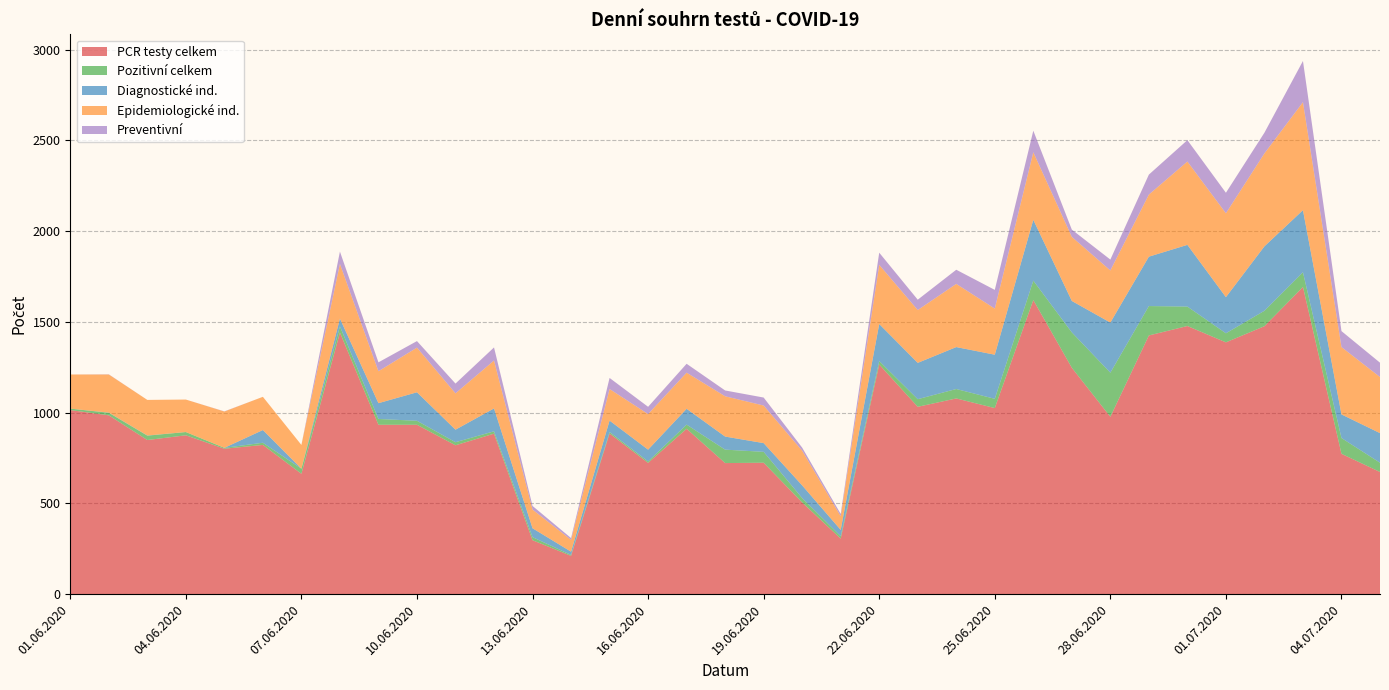

Reading left to right, extract all data points from this chart.

PCR testy celkem: 01.06.2020=1014	02.06.2020=985	03.06.2020=849	04.06.2020=875	05.06.2020=801	06.06.2020=822	07.06.2020=663	08.06.2020=1441	09.06.2020=933	10.06.2020=933	11.06.2020=820	12.06.2020=884	13.06.2020=297	14.06.2020=211	15.06.2020=885	16.06.2020=723	17.06.2020=911	18.06.2020=722	19.06.2020=724	20.06.2020=505	21.06.2020=306	22.06.2020=1265	23.06.2020=1032	24.06.2020=1078	25.06.2020=1025	26.06.2020=1620	27.06.2020=1247	28.06.2020=977	29.06.2020=1425	30.06.2020=1477	01.07.2020=1387	02.07.2020=1476	03.07.2020=1692	04.07.2020=773	05.07.2020=673
Pozitivní celkem: 01.06.2020=8	02.06.2020=14	03.06.2020=24	04.06.2020=18	05.06.2020=5	06.06.2020=12	07.06.2020=28	08.06.2020=34	09.06.2020=32	10.06.2020=22	11.06.2020=17	12.06.2020=13	13.06.2020=17	14.06.2020=5	15.06.2020=8	16.06.2020=8	17.06.2020=23	18.06.2020=74	19.06.2020=60	20.06.2020=24	21.06.2020=13	22.06.2020=19	23.06.2020=42	24.06.2020=52	25.06.2020=51	26.06.2020=107	27.06.2020=195	28.06.2020=243	29.06.2020=162	30.06.2020=107	01.07.2020=50	02.07.2020=85	03.07.2020=81	04.07.2020=87	05.07.2020=51
Diagnostické ind.: 01.06.2020=0	02.06.2020=1	03.06.2020=1	04.06.2020=0	05.06.2020=0	06.06.2020=70	07.06.2020=0	08.06.2020=43	09.06.2020=87	10.06.2020=157	11.06.2020=69	12.06.2020=126	13.06.2020=49	14.06.2020=18	15.06.2020=63	16.06.2020=65	17.06.2020=87	18.06.2020=72	19.06.2020=48	20.06.2020=70	21.06.2020=35	22.06.2020=204	23.06.2020=200	24.06.2020=231	25.06.2020=243	26.06.2020=335	27.06.2020=173	28.06.2020=276	29.06.2020=272	30.06.2020=340	01.07.2020=199	02.07.2020=355	03.07.2020=342	04.07.2020=130	05.07.2020=163
Epidemiologické ind.: 01.06.2020=188	02.06.2020=210	03.06.2020=196	04.06.2020=179	05.06.2020=200	06.06.2020=183	07.06.2020=131	08.06.2020=301	09.06.2020=176	10.06.2020=246	11.06.2020=200	12.06.2020=264	13.06.2020=103	14.06.2020=65	15.06.2020=174	16.06.2020=196	17.06.2020=199	18.06.2020=222	19.06.2020=207	20.06.2020=191	21.06.2020=75	22.06.2020=326	23.06.2020=291	24.06.2020=348	25.06.2020=254	26.06.2020=372	27.06.2020=353	28.06.2020=287	29.06.2020=342	30.06.2020=459	01.07.2020=462	02.07.2020=512	03.07.2020=595	04.07.2020=371	05.07.2020=309
Preventivní: 01.06.2020=0	02.06.2020=1	03.06.2020=0	04.06.2020=0	05.06.2020=1	06.06.2020=0	07.06.2020=0	08.06.2020=68	09.06.2020=49	10.06.2020=36	11.06.2020=54	12.06.2020=72	13.06.2020=20	14.06.2020=10	15.06.2020=61	16.06.2020=40	17.06.2020=49	18.06.2020=32	19.06.2020=44	20.06.2020=17	21.06.2020=13	22.06.2020=67	23.06.2020=57	24.06.2020=78	25.06.2020=103	26.06.2020=119	27.06.2020=40	28.06.2020=60	29.06.2020=110	30.06.2020=118	01.07.2020=113	02.07.2020=114	03.07.2020=227	04.07.2020=88	05.07.2020=79